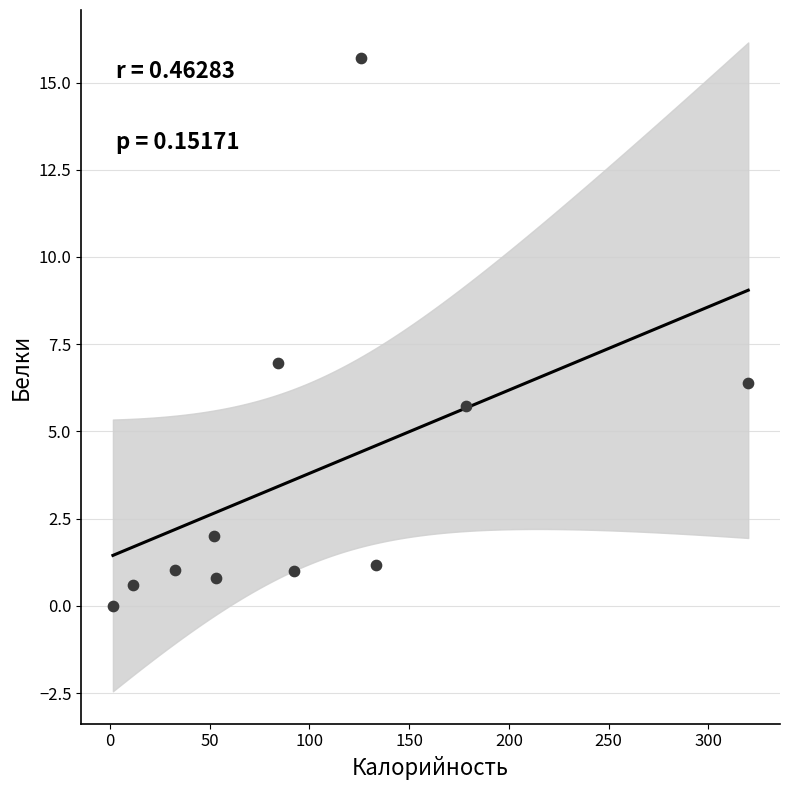

What is the range of Y values (max minus min)?

15.7